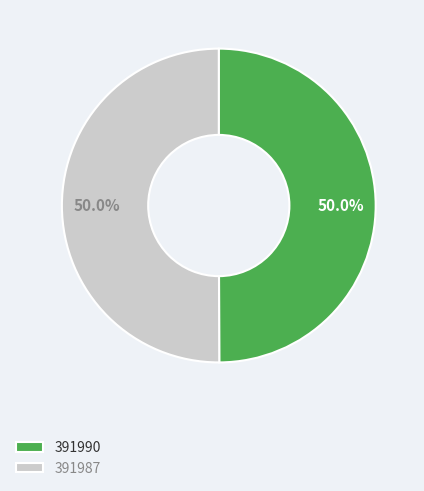

What percentage do 391990 and 391987 together represent?

100.0%